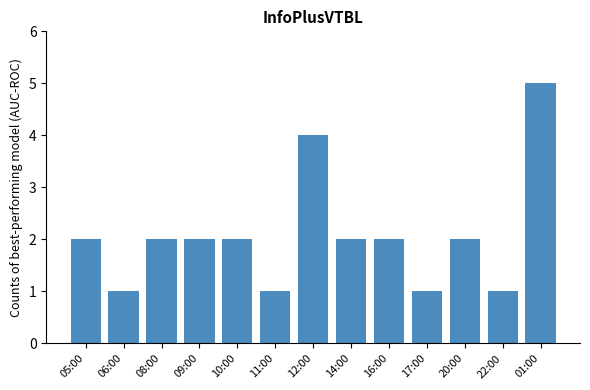

What is the sum of all values?

27